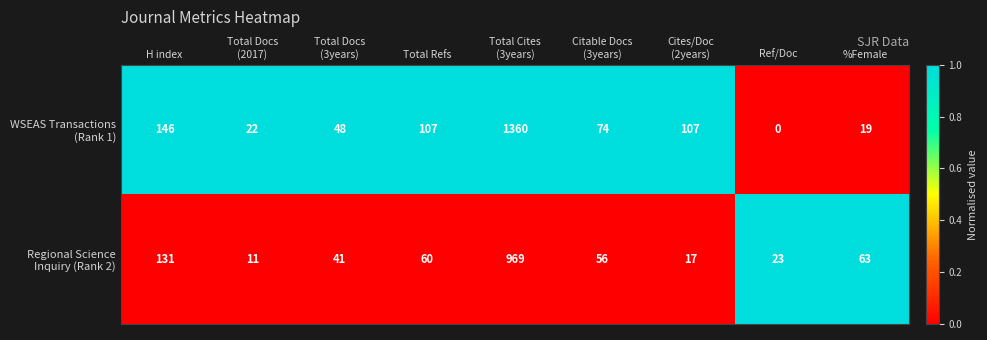

What is the spread (max minus min) of values at H index?

15